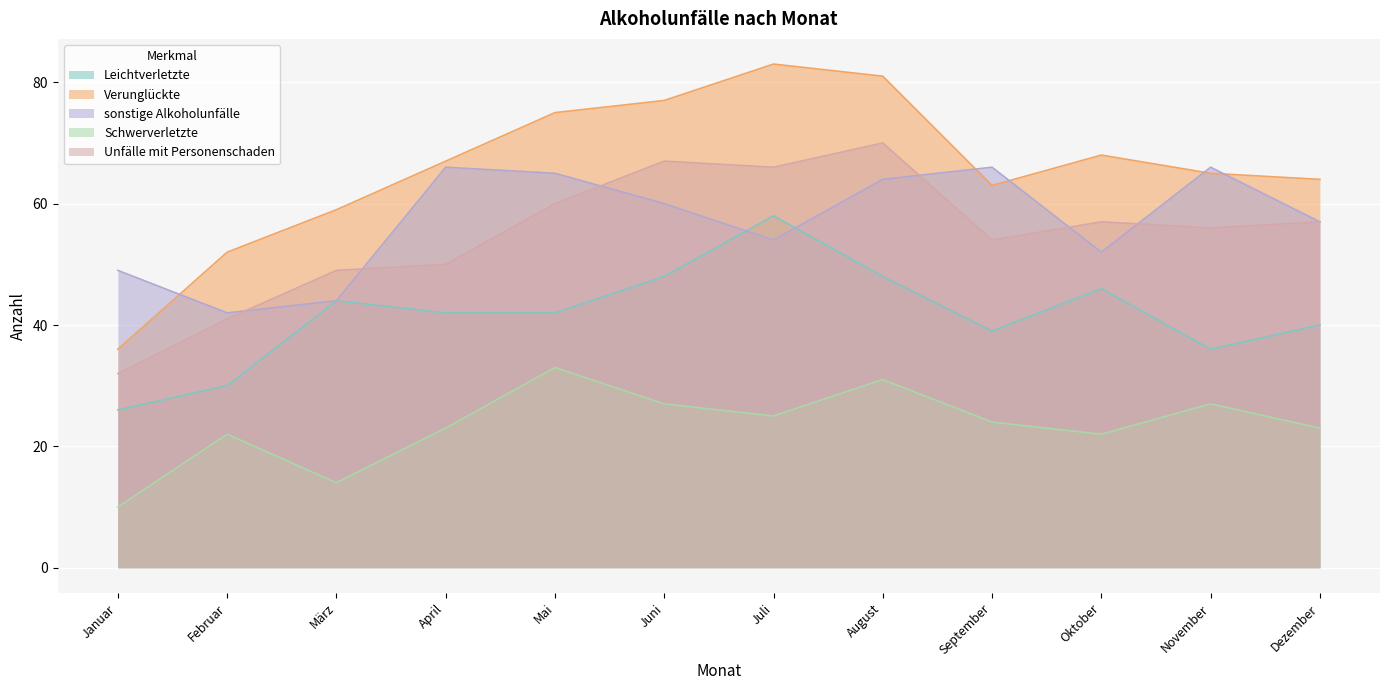

After their last crossing, which series has the higher values: sonstige Alkoholunfälle or Unfälle mit Personenschaden?

sonstige Alkoholunfälle